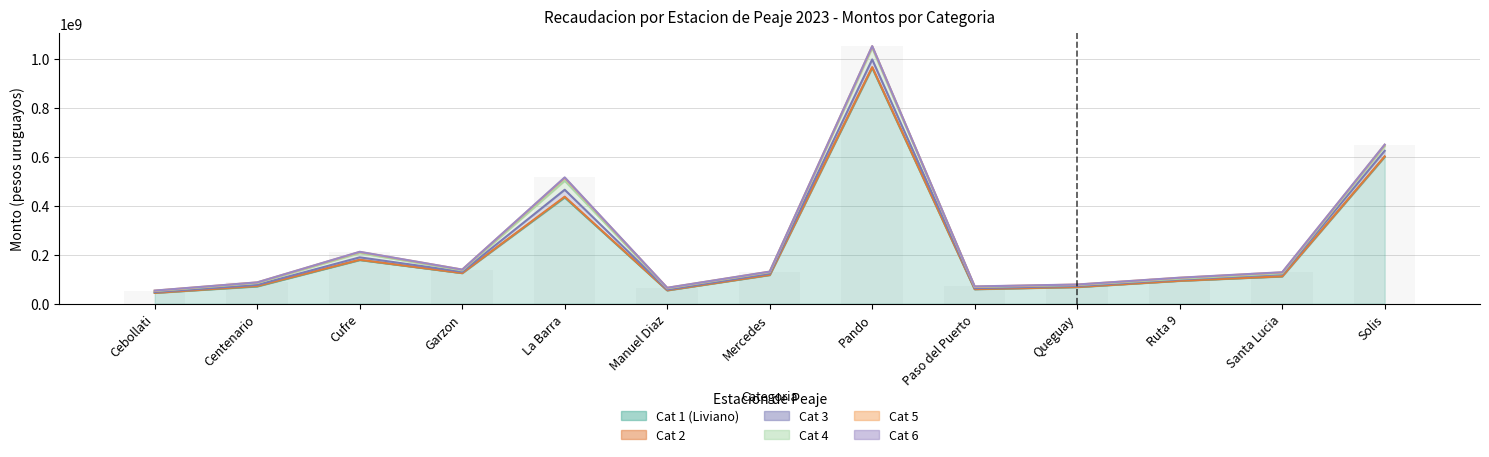

What is the label of the 12th bar from the right?

Centenario